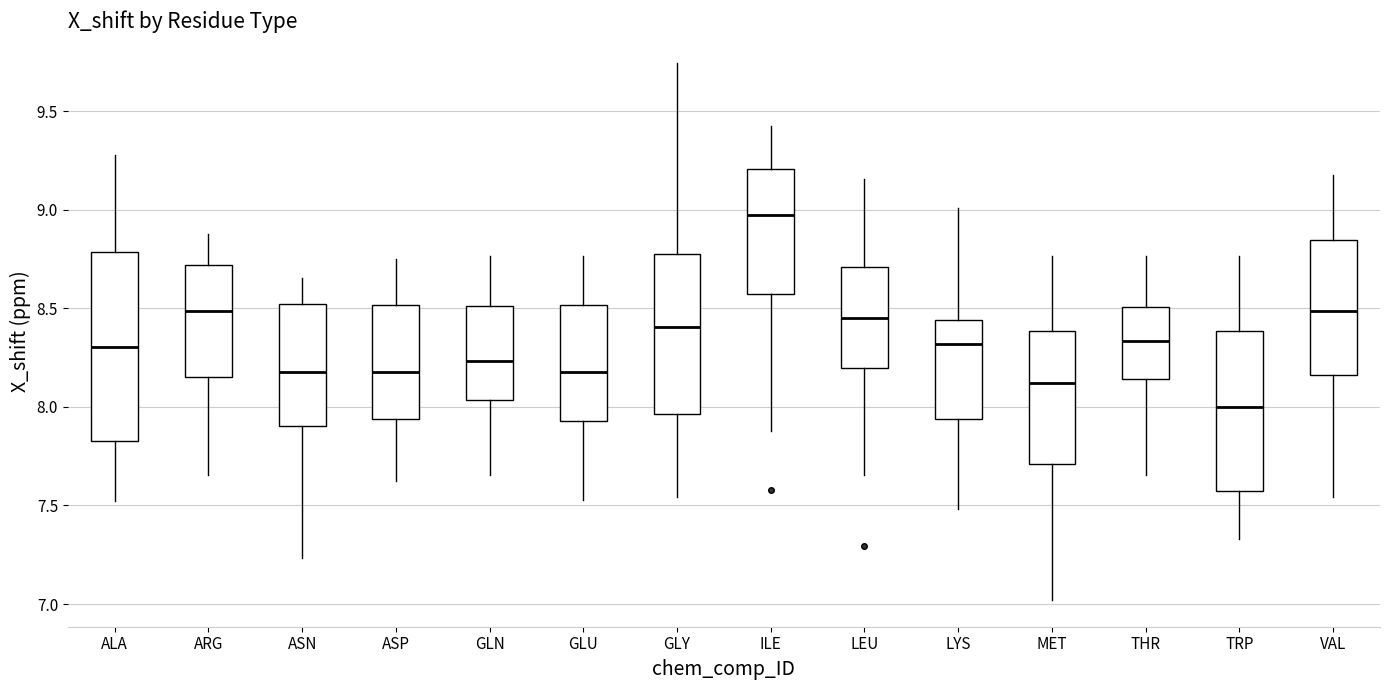

Where does the upper whisker of the box for GLY end on the y-axis? The values are not printed on the chart, so give them approximately, as read against the axis.

9.75